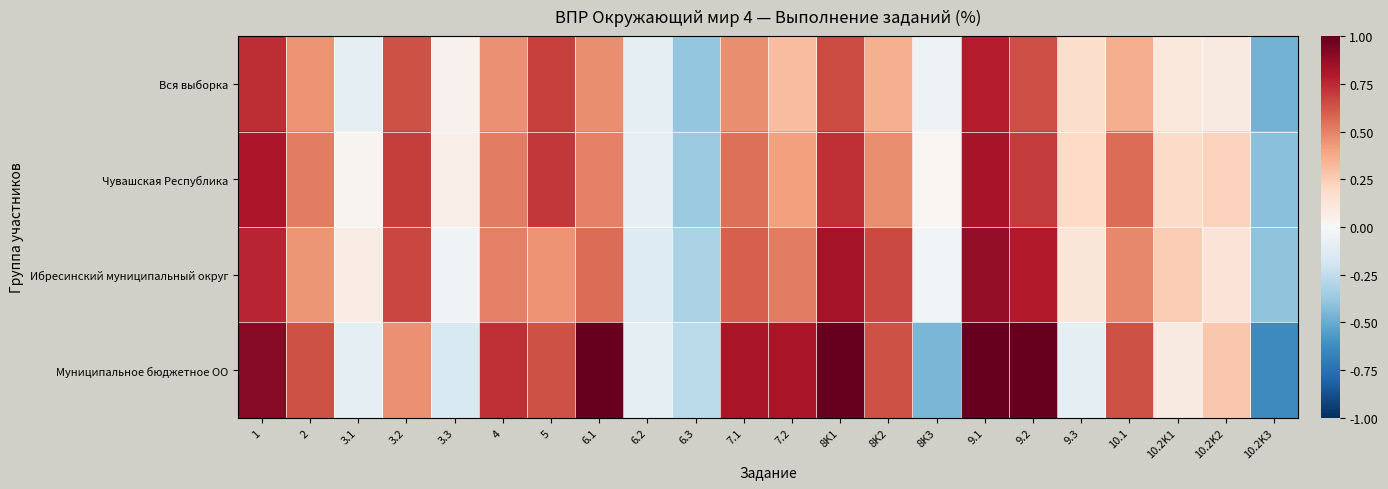

How many data points does each series have?

22